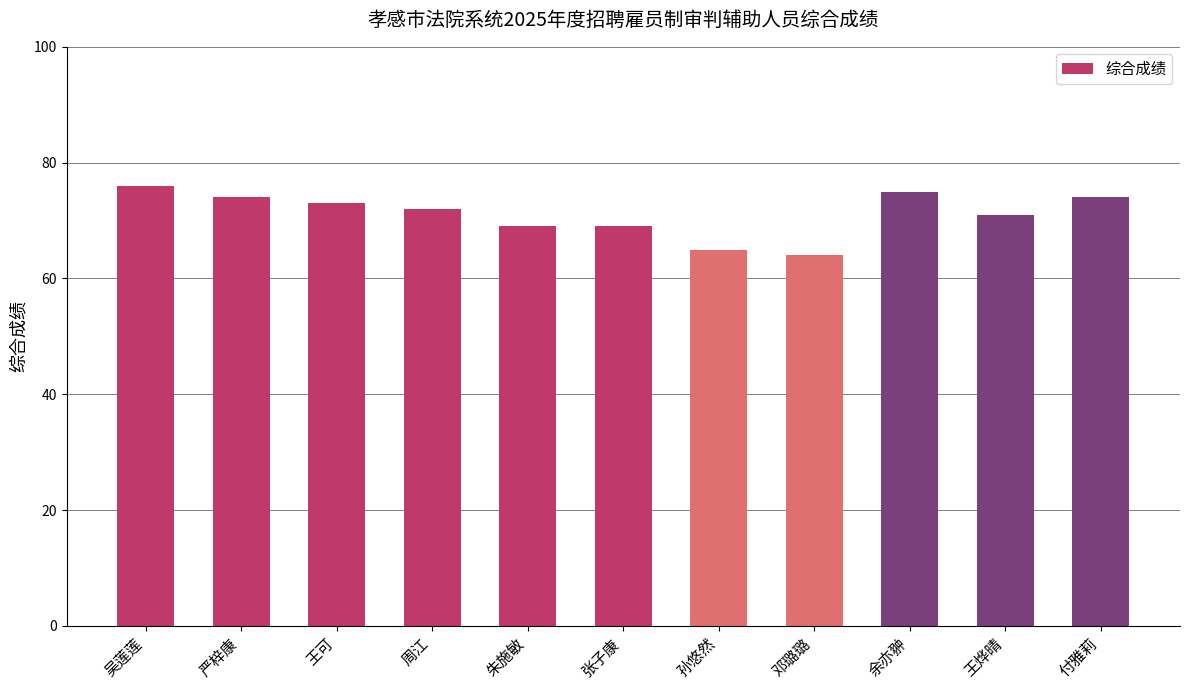

Does the chart contain stacked bars?

No